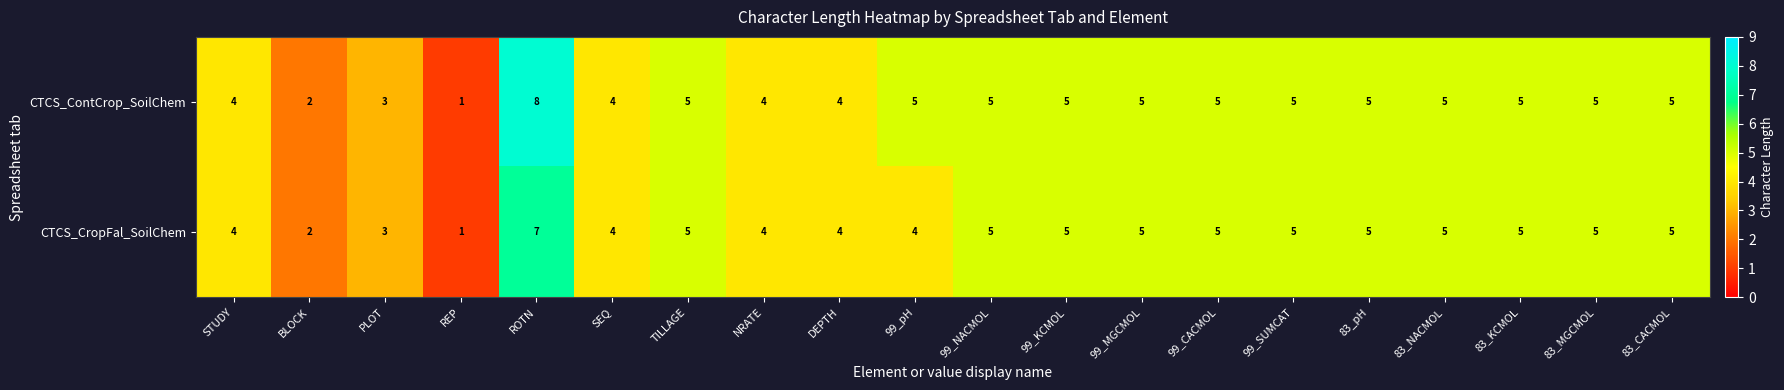

True or false: CTCS_ContCrop_SoilChem has a value of 8 at ROTN.

True